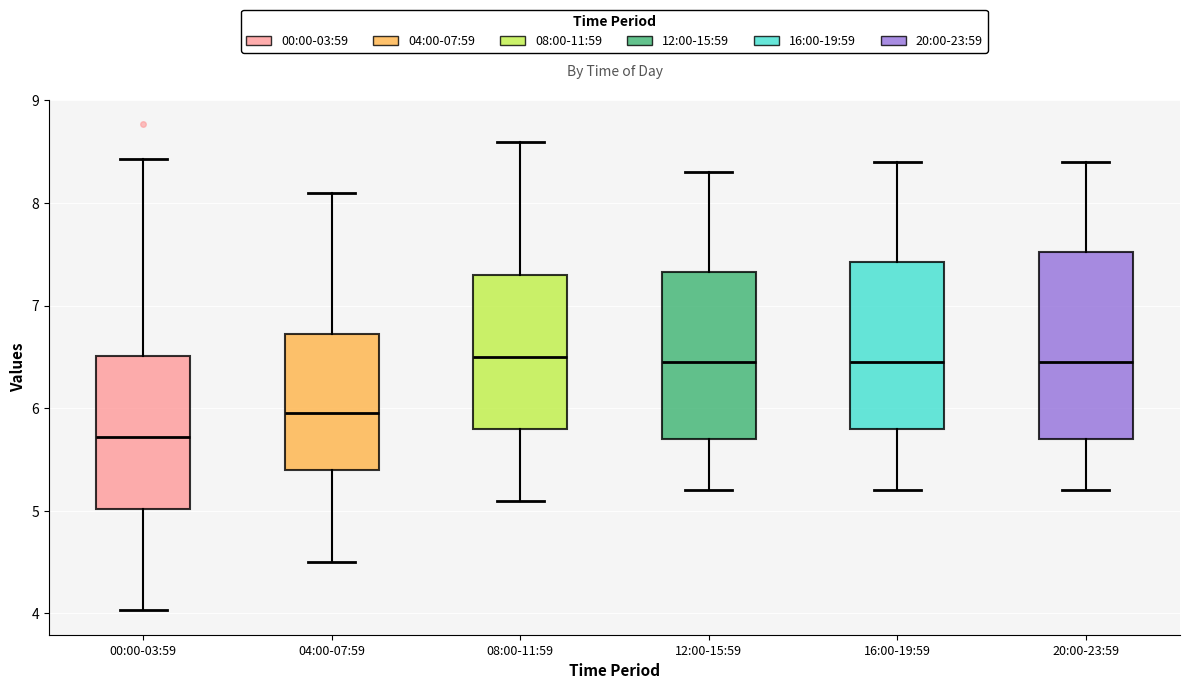

Where does the median line of the box for 16:00-19:59 sit on the y-axis? The values are not printed on the chart, so give them approximately, as read against the axis.

6.5